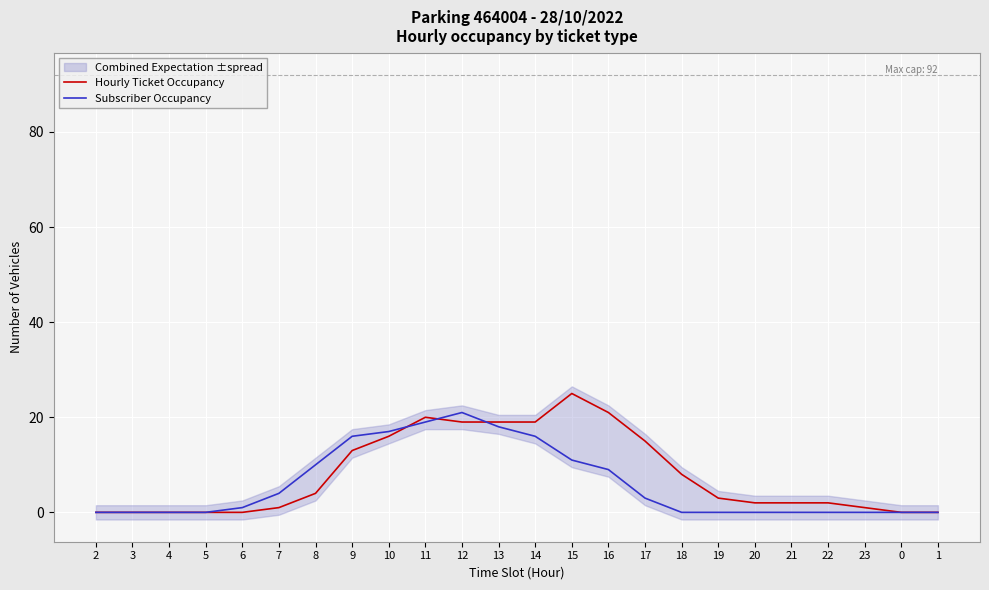

Which series has the largest range (max minus min)?

Hourly Ticket Occupancy